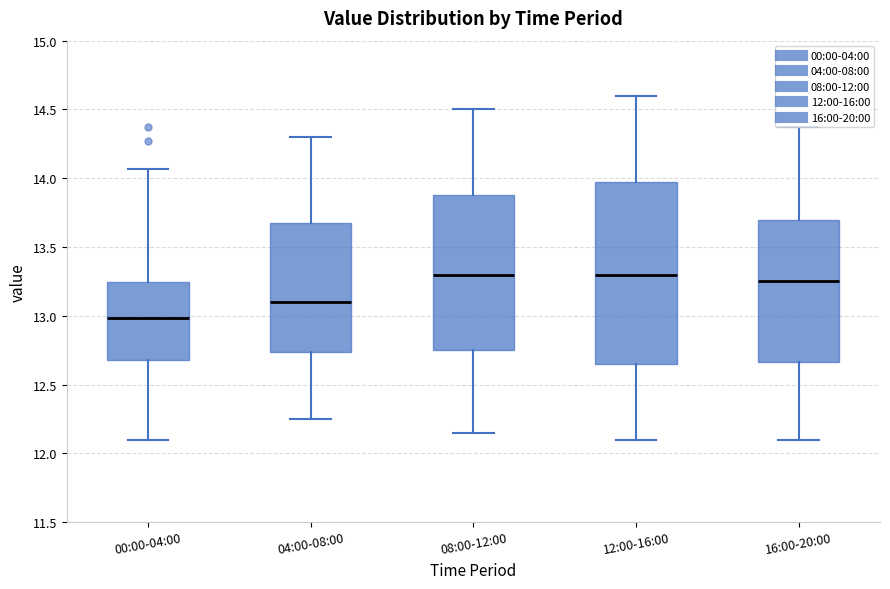

Comparing the boxes themselves (not the whiskers), which one is the tallest?

12:00-16:00